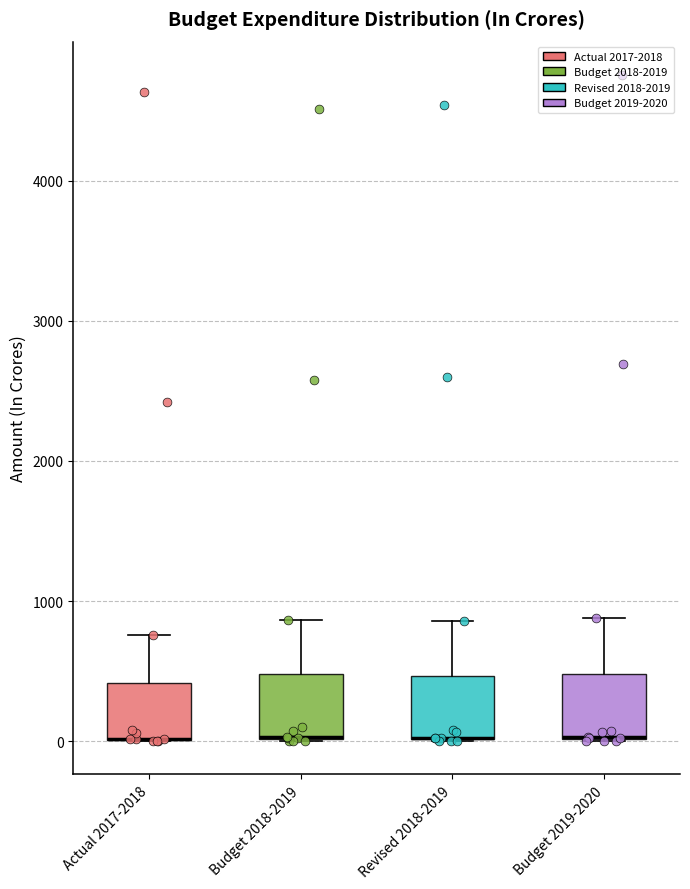

Reading left to right, read every box against the y-axis: the position of its median line, the range the box covers, and the ends of its whiskers. The values are not printed on the chart, so give them approximately, as read against the axis.

Actual 2017-2018: median 0 (drawn on the box's lower edge), box 0 to 400, whiskers 0 to 800
Budget 2018-2019: median 0 (drawn on the box's lower edge), box 0 to 500, whiskers 0 to 900
Revised 2018-2019: median 0 (drawn on the box's lower edge), box 0 to 500, whiskers 0 to 900
Budget 2019-2020: median 0 (drawn on the box's lower edge), box 0 to 500, whiskers 0 to 900